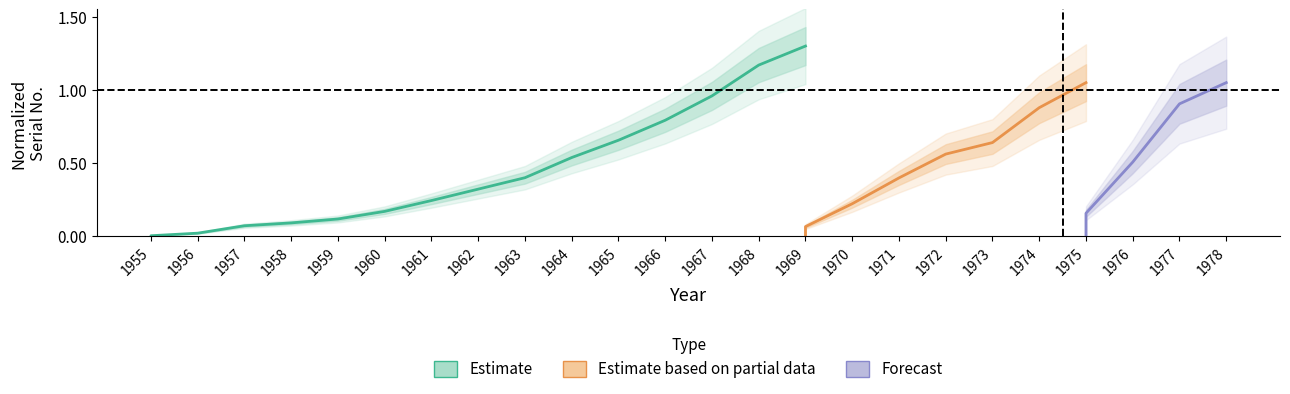

Is it true that the value at 1965 is 0.2?

False